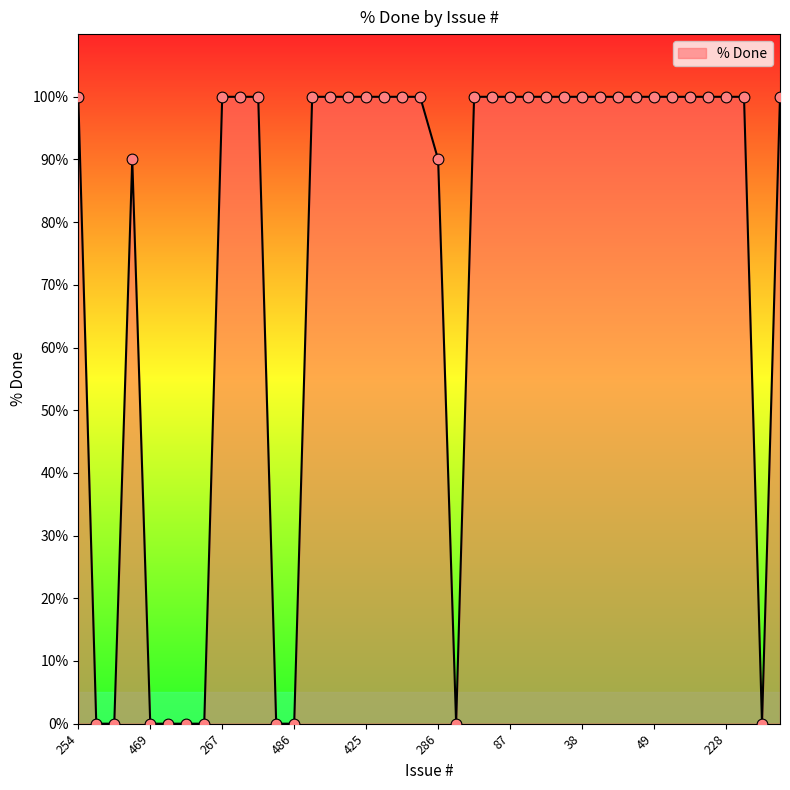

What is the maximum value shown in the chart?

100